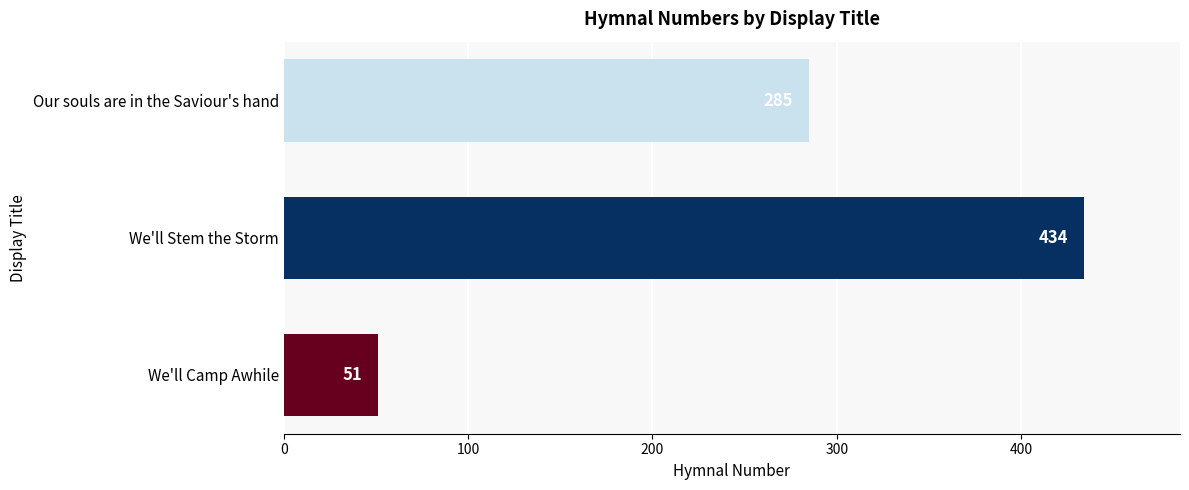

What is the change in value from We'll Camp Awhile to We'll Stem the Storm?

+383